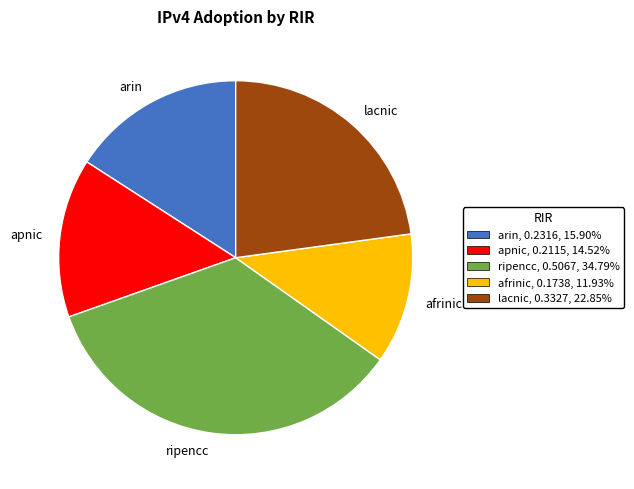

Rank the categories by value from lowest to highest.

afrinic, apnic, arin, lacnic, ripencc